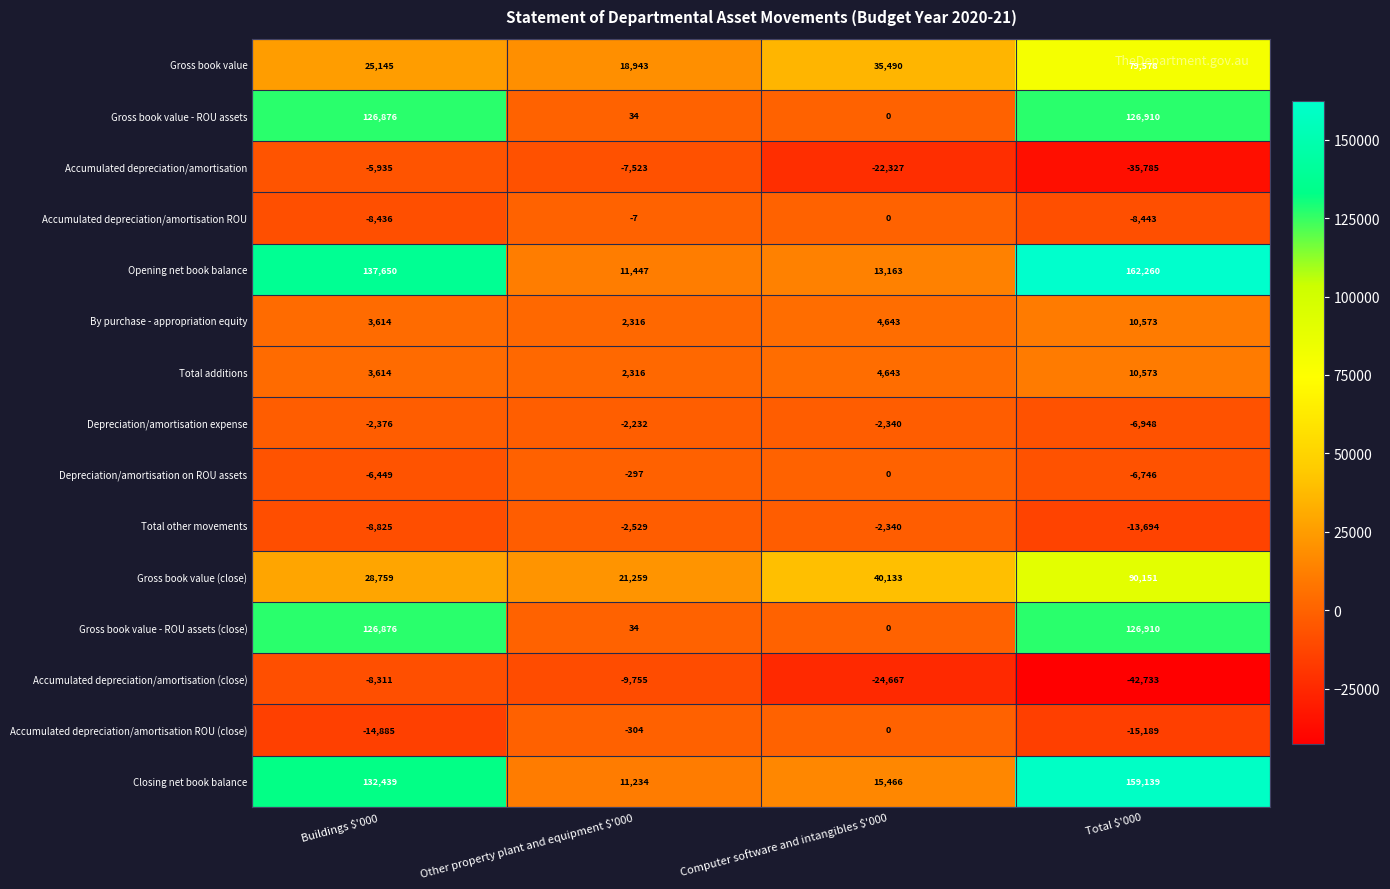

What is the difference between the highest and lowest values at Buildings $'000?

152535